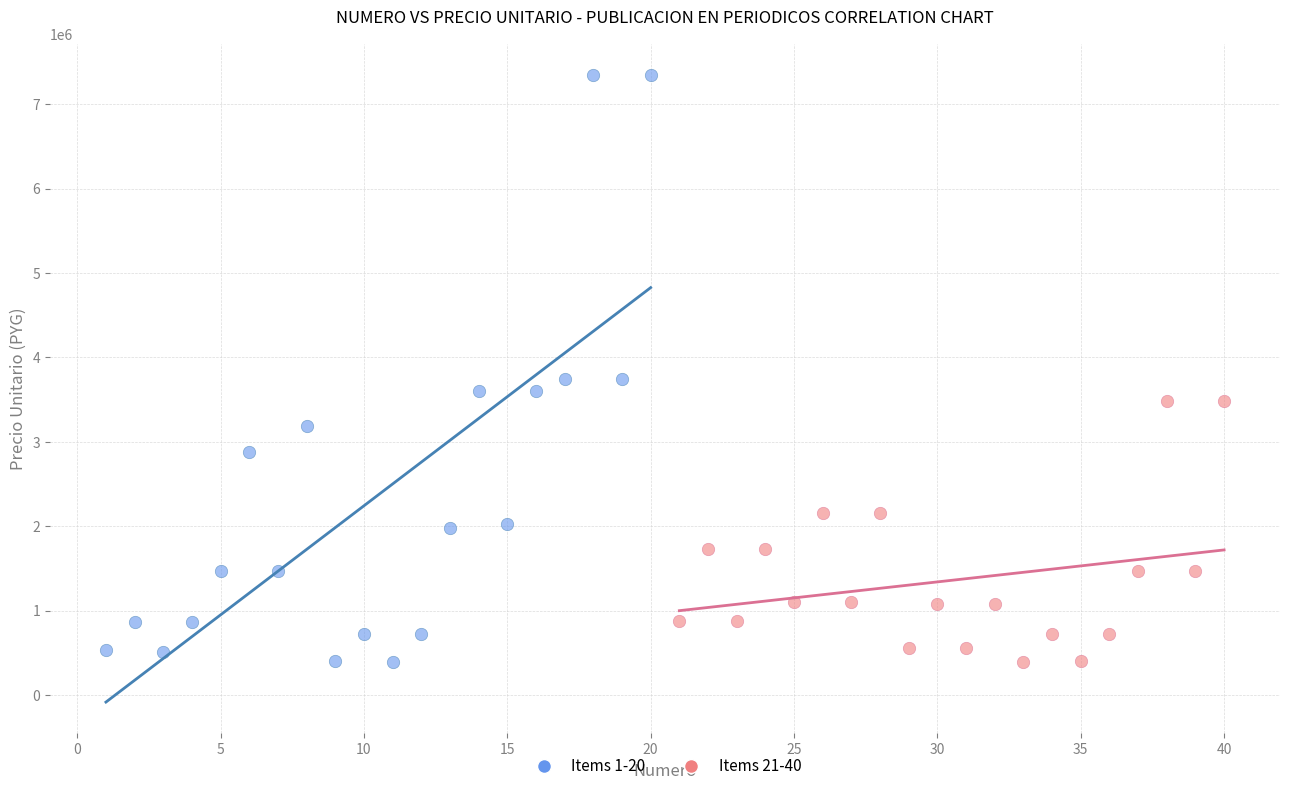

Which series has the largest Y range (max minus min)?

Items 1-20